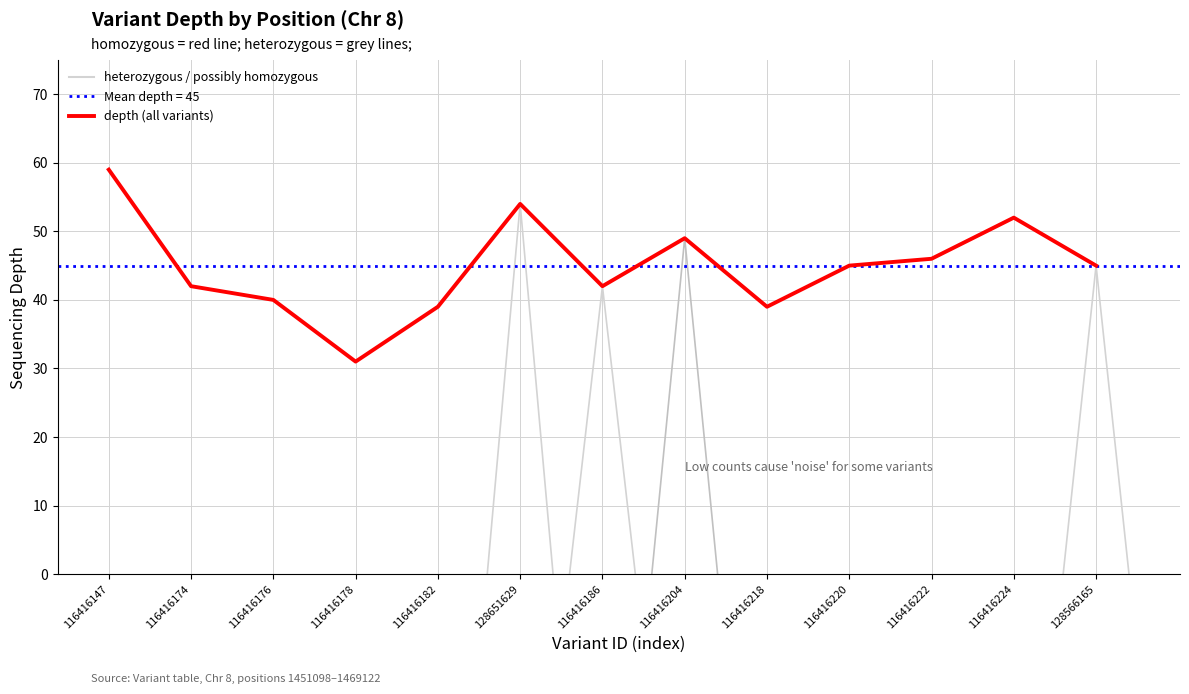

Rank the categories by value from lowest to highest.

116416178, 116416182, 116416218, 116416176, 116416174, 116416186, 116416220, 128566165, 116416222, 116416204, 116416224, 128651629, 116416147